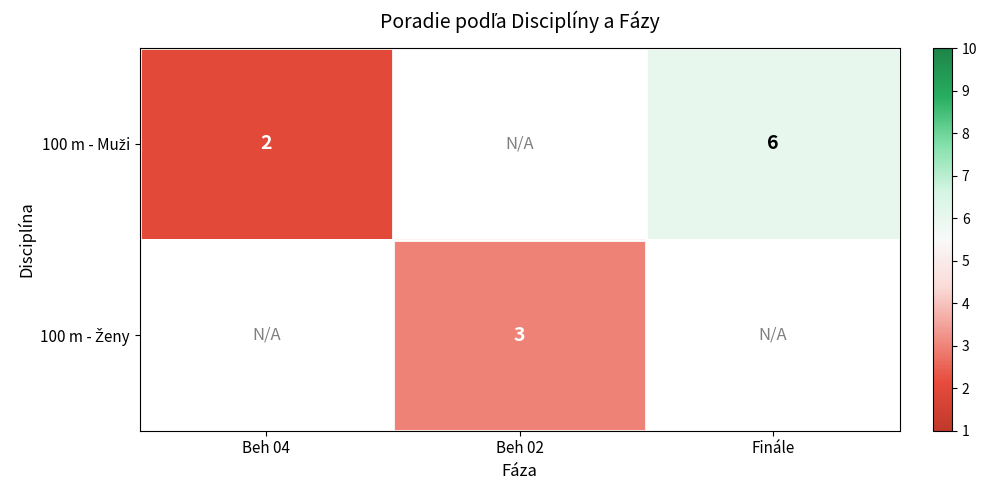

What is the difference between the 100 m - Muži values at Beh 04 and Finále?

4.0